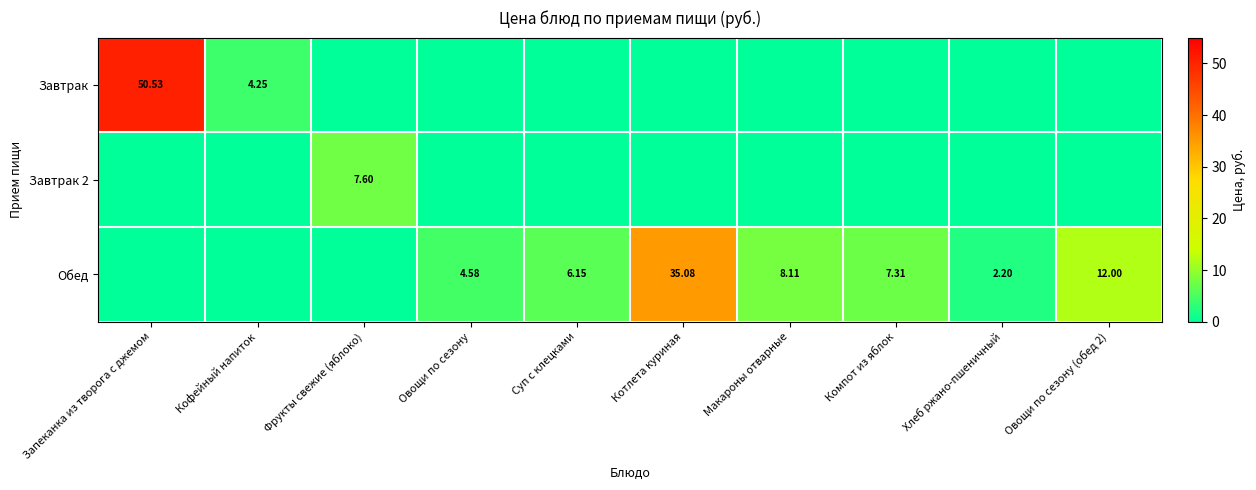

How many values in Завтрак 2 are above zero?

1